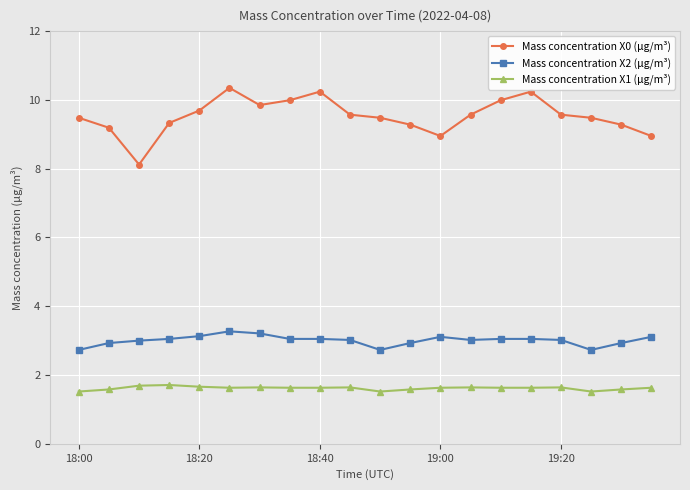

True or false: Mass concentration X2 (μg/m³) and Mass concentration X0 (μg/m³) cross at least once.

False